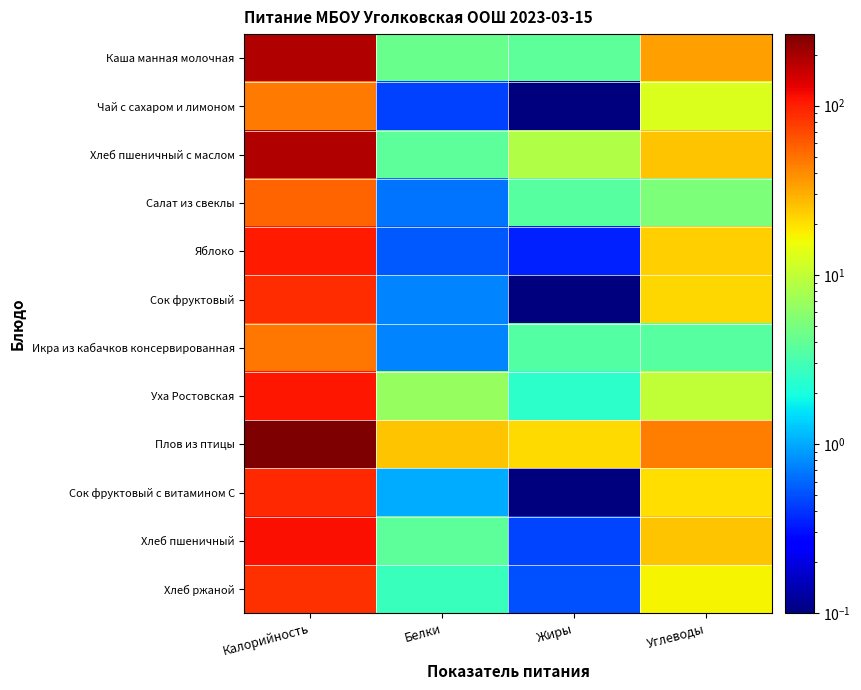

Which series changed the most between Калорийность and Белки?

Плов из птицы